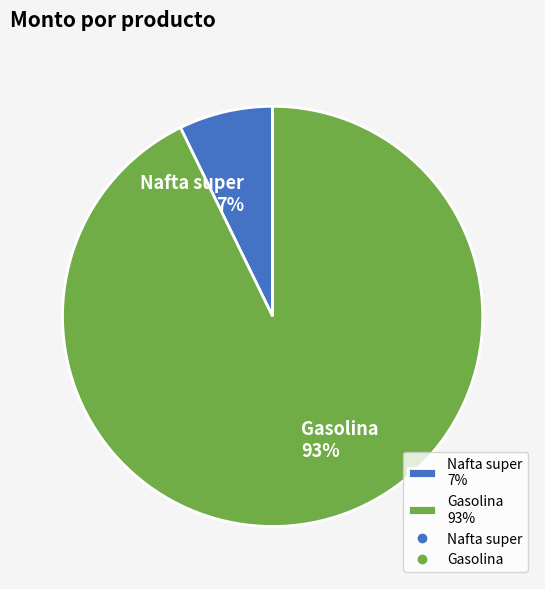

How many slices are in this pie chart?

2